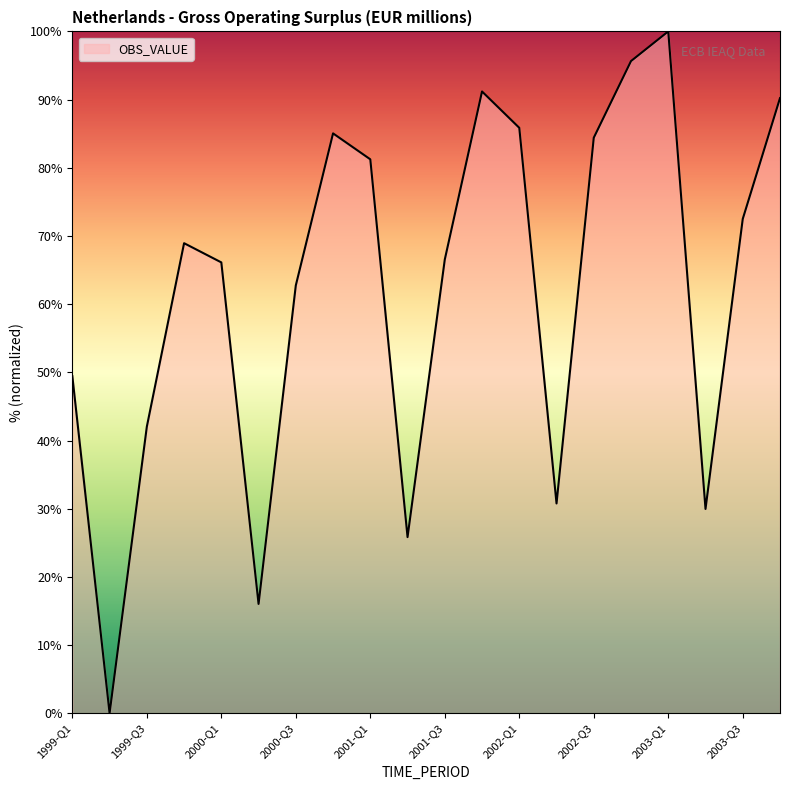

What is the difference between the maximum and minimum values?

100.0